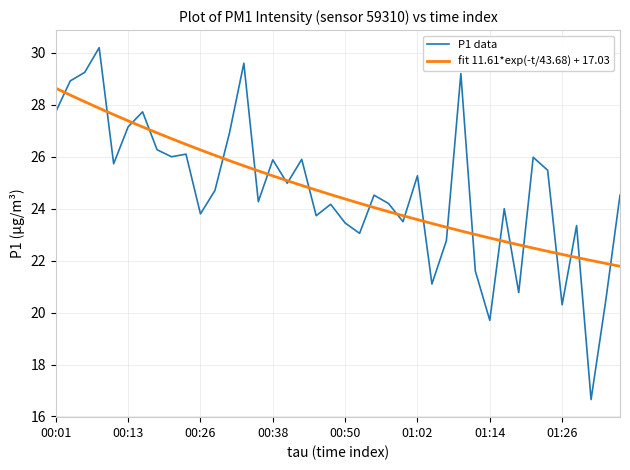

List the series in order of their peak value, lowest first.

fit 11.61*exp(-t/43.68) + 17.03, P1 data